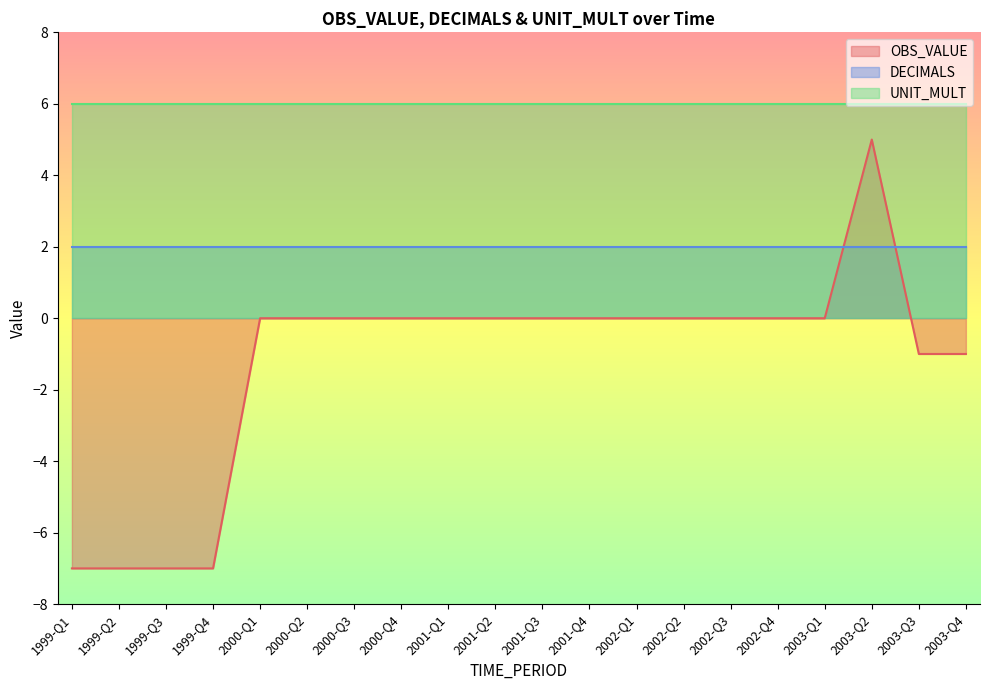

Rank the series by their maximum value, from lowest to highest.

DECIMALS, OBS_VALUE, UNIT_MULT